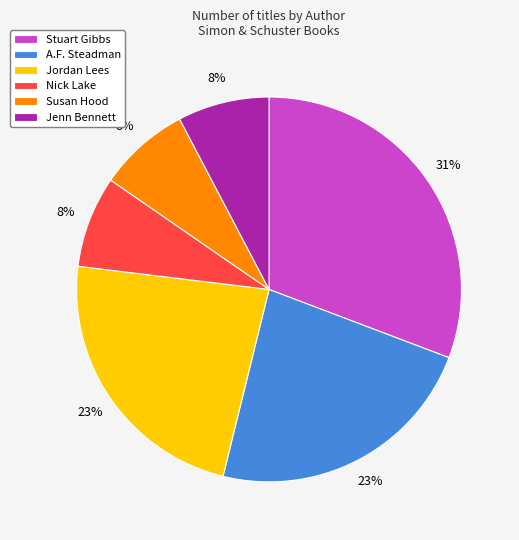

Between Stuart Gibbs and Jenn Bennett, which is larger?

Stuart Gibbs